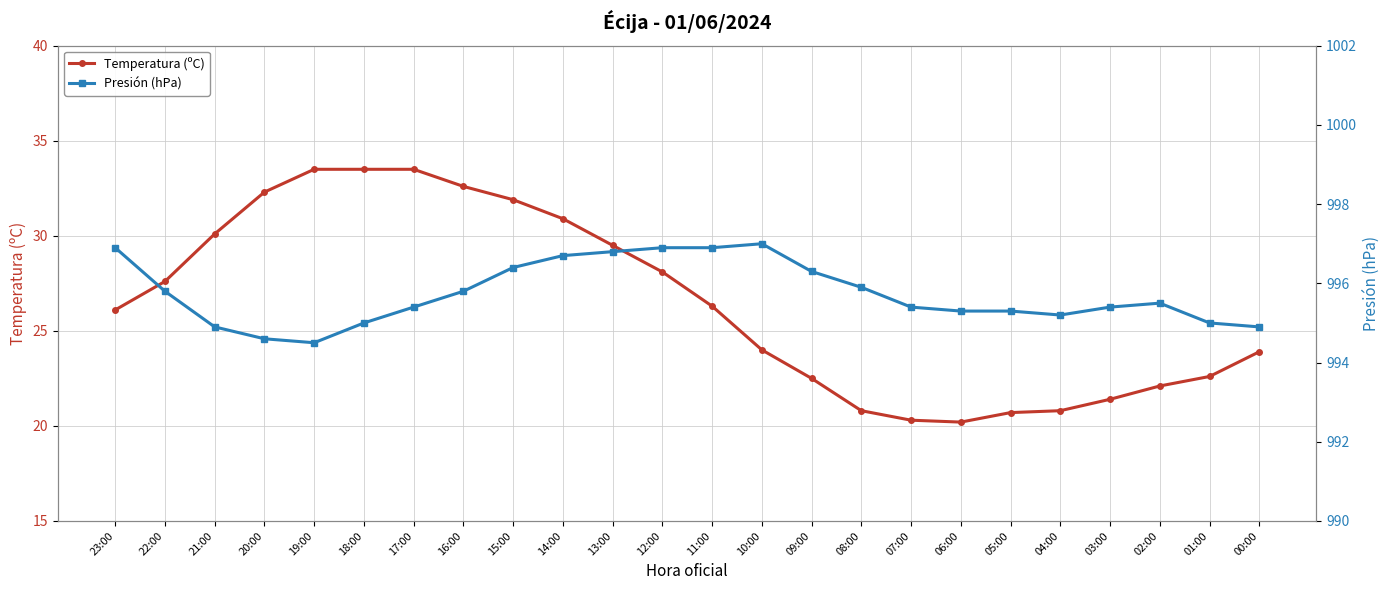

Reading left to right, list all the values displayed in this chart.

Temperatura (ºC): 23:00=26.1	22:00=27.6	21:00=30.1	20:00=32.3	19:00=33.5	18:00=33.5	17:00=33.5	16:00=32.6	15:00=31.9	14:00=30.9	13:00=29.5	12:00=28.1	11:00=26.3	10:00=24.0	09:00=22.5	08:00=20.8	07:00=20.3	06:00=20.2	05:00=20.7	04:00=20.8	03:00=21.4	02:00=22.1	01:00=22.6	00:00=23.9
Presión (hPa): 23:00=996.9	22:00=995.8	21:00=994.9	20:00=994.6	19:00=994.5	18:00=995.0	17:00=995.4	16:00=995.8	15:00=996.4	14:00=996.7	13:00=996.8	12:00=996.9	11:00=996.9	10:00=997.0	09:00=996.3	08:00=995.9	07:00=995.4	06:00=995.3	05:00=995.3	04:00=995.2	03:00=995.4	02:00=995.5	01:00=995.0	00:00=994.9